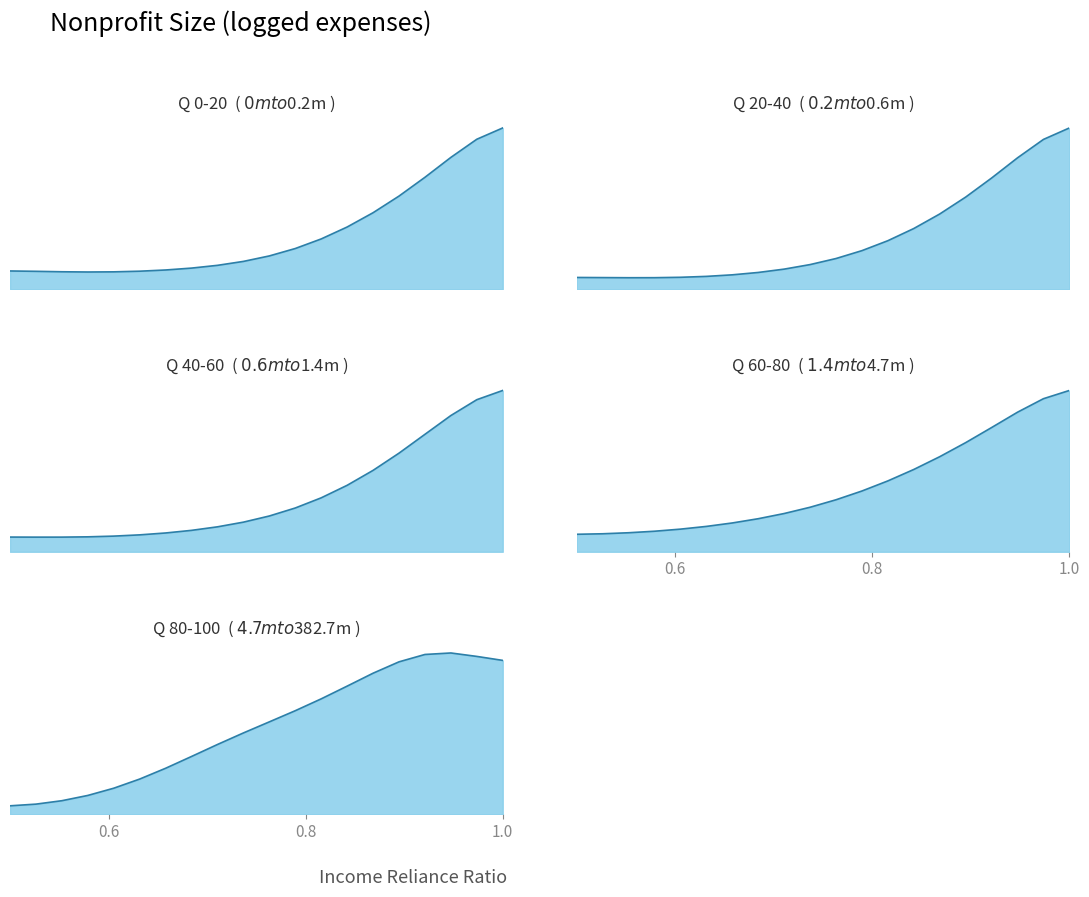

At how many categories does at least one series exceed 1?

15